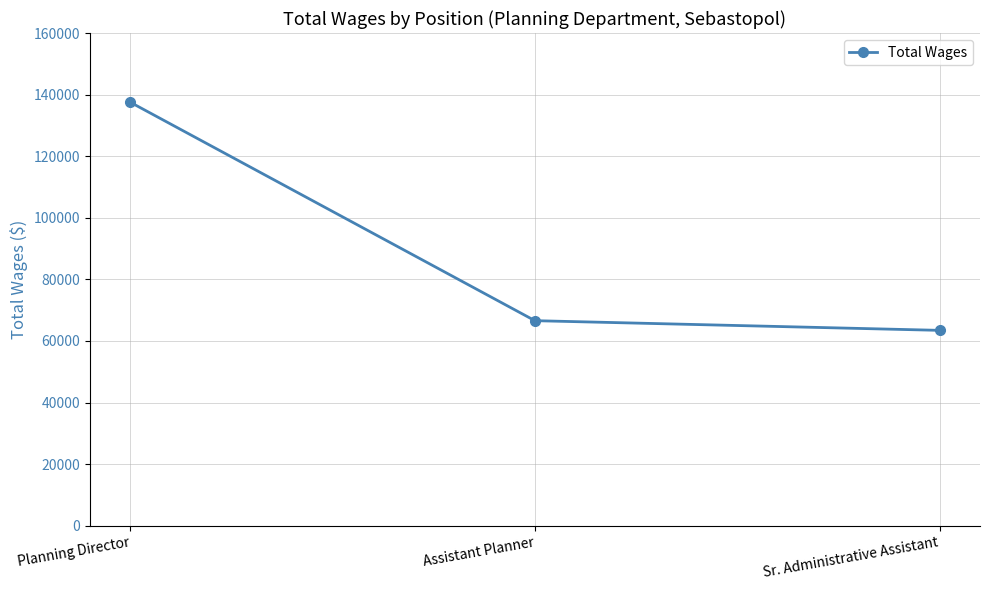

Does the chart have visible grid lines?

Yes